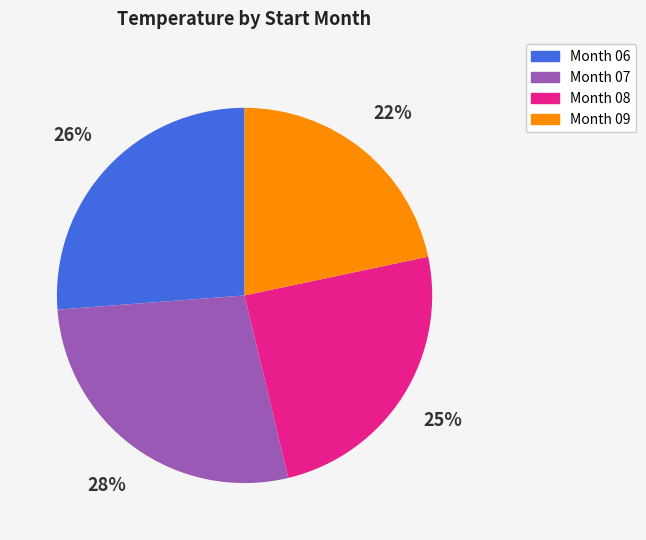

Is there any slice that represents more than half of the pie?

No